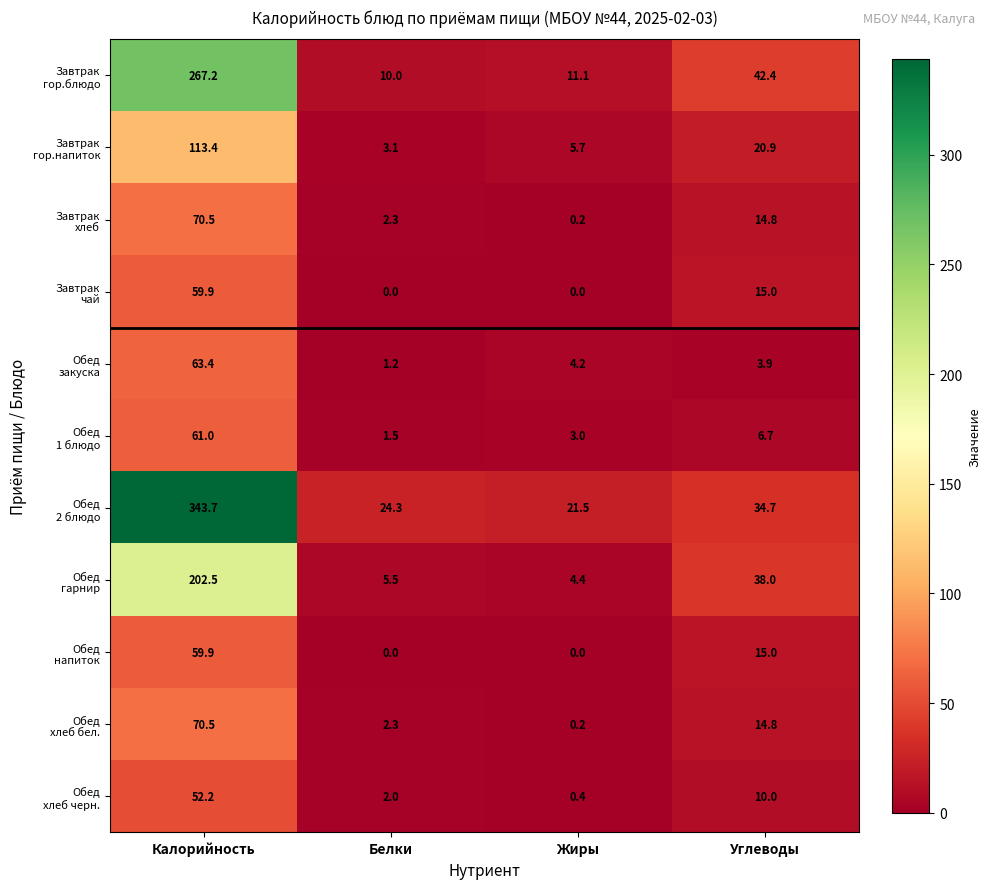

What is the maximum value shown in the chart?

343.7